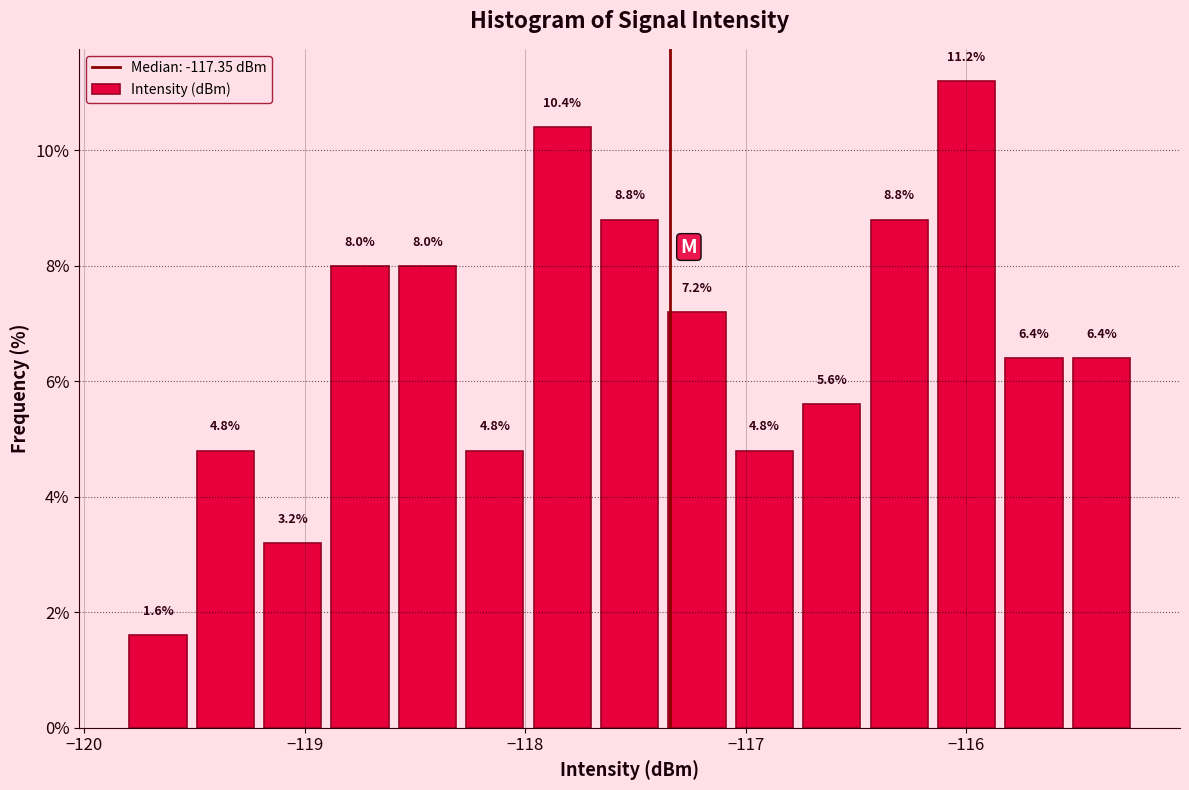

Read against the x-axis, roughly where is the centre of the tallest bar?

-116.0